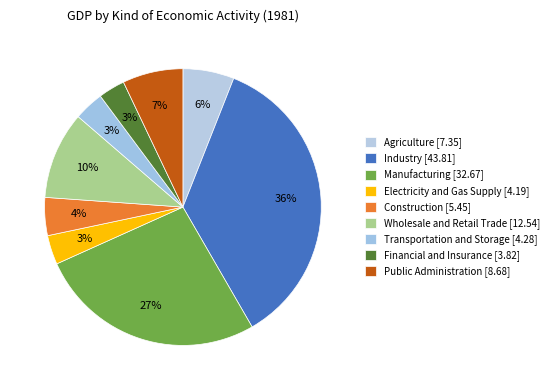

Is there a majority slice in this chart?

No